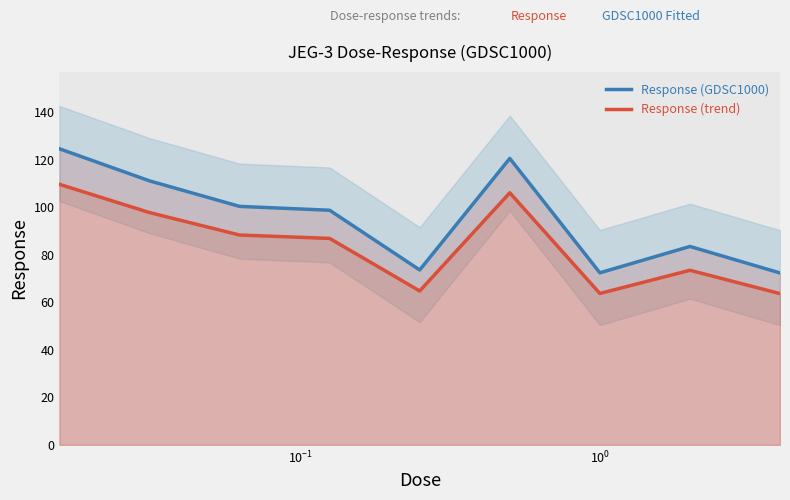

True or false: Response (GDSC1000) has more than 0 points higher than both neighbors.

True